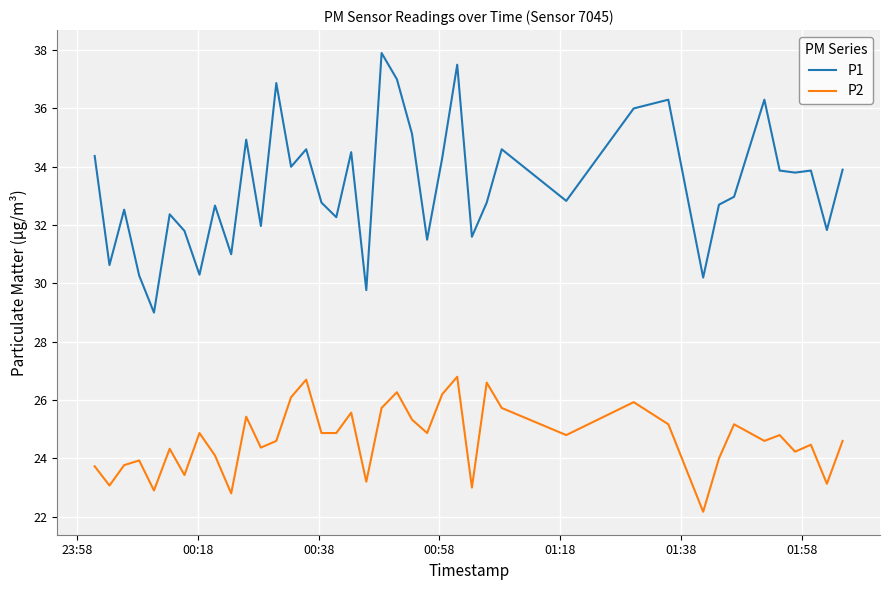

Which series has the largest total across all categories?

P1